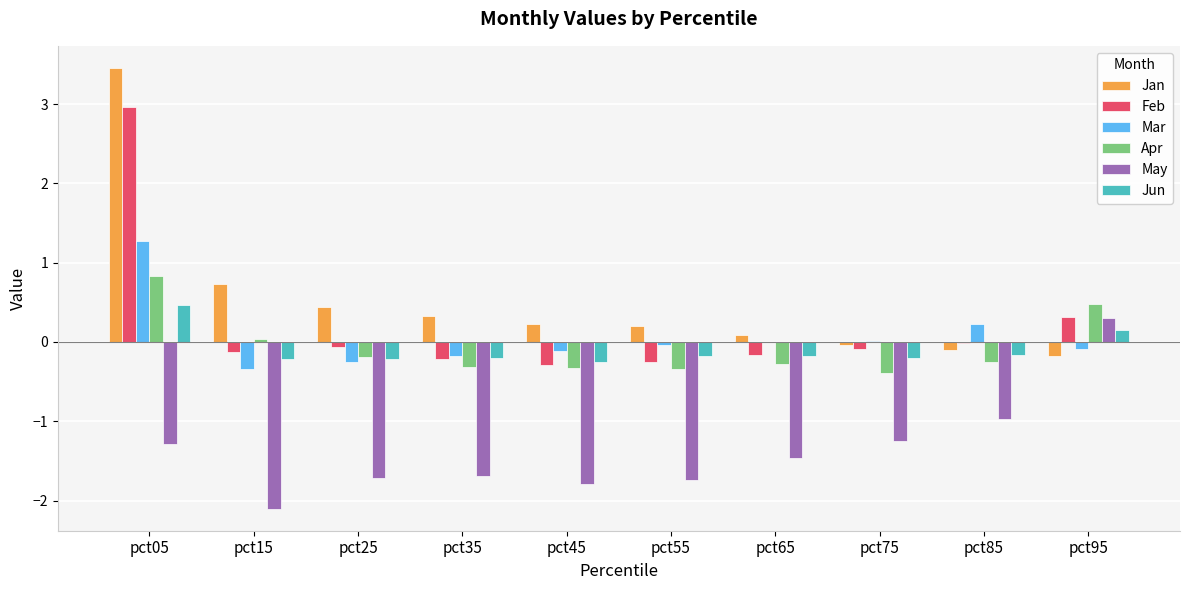

Is the value of Jun at pct45 greater than the value of Jan at pct35?

No